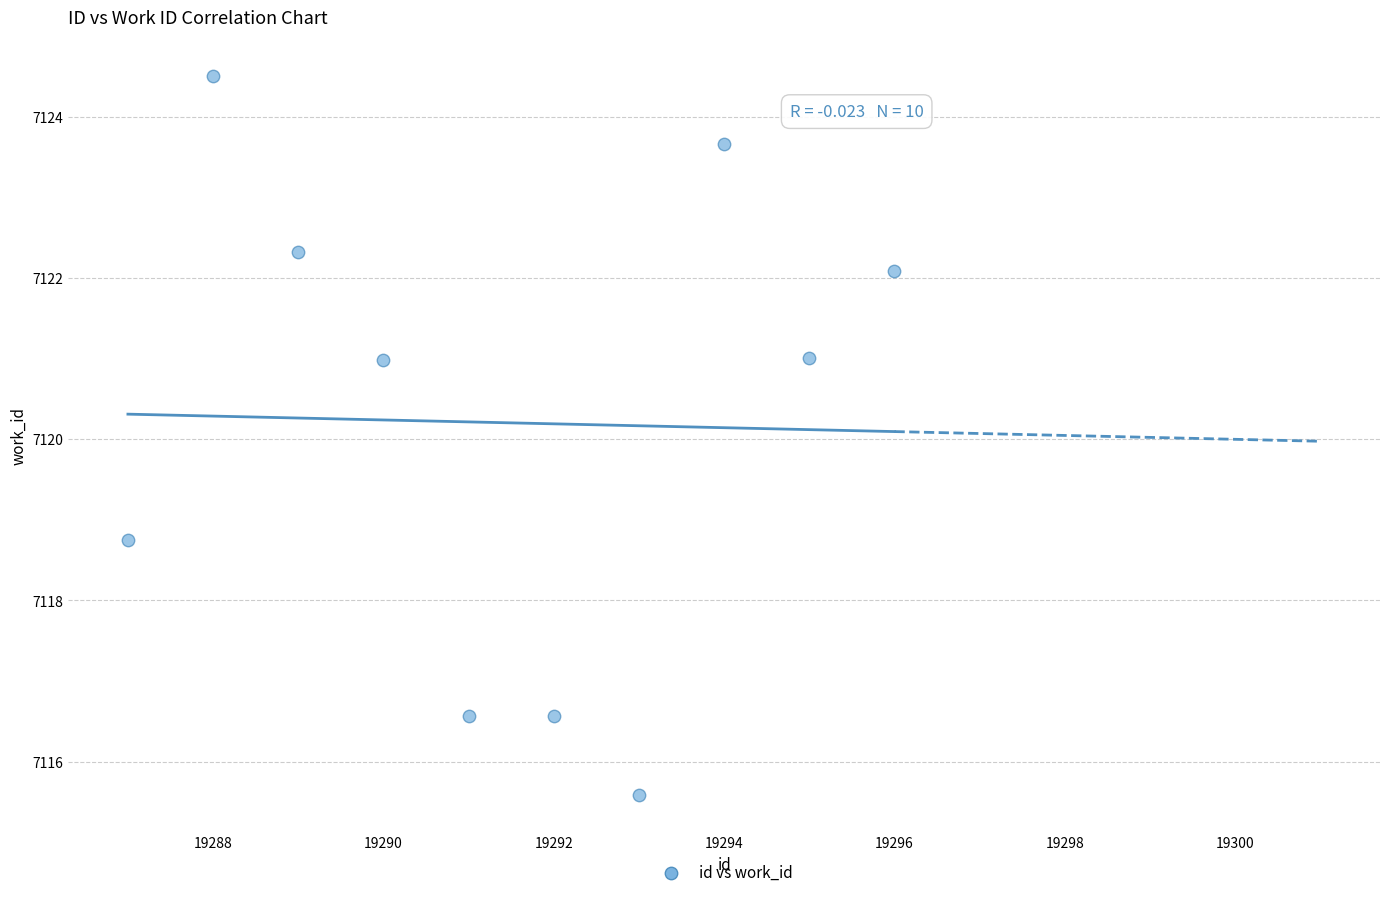

What is the average Y value?

7120.2